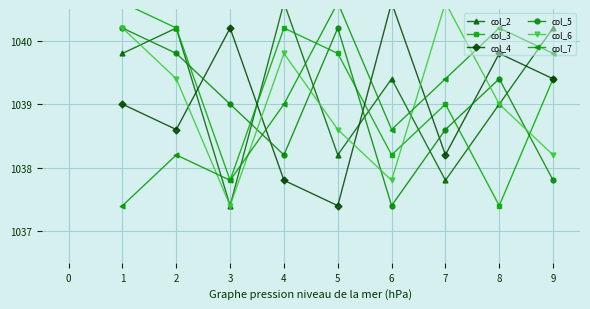

What is the value of the col_5 point at the 3rd from the left?

1039.0